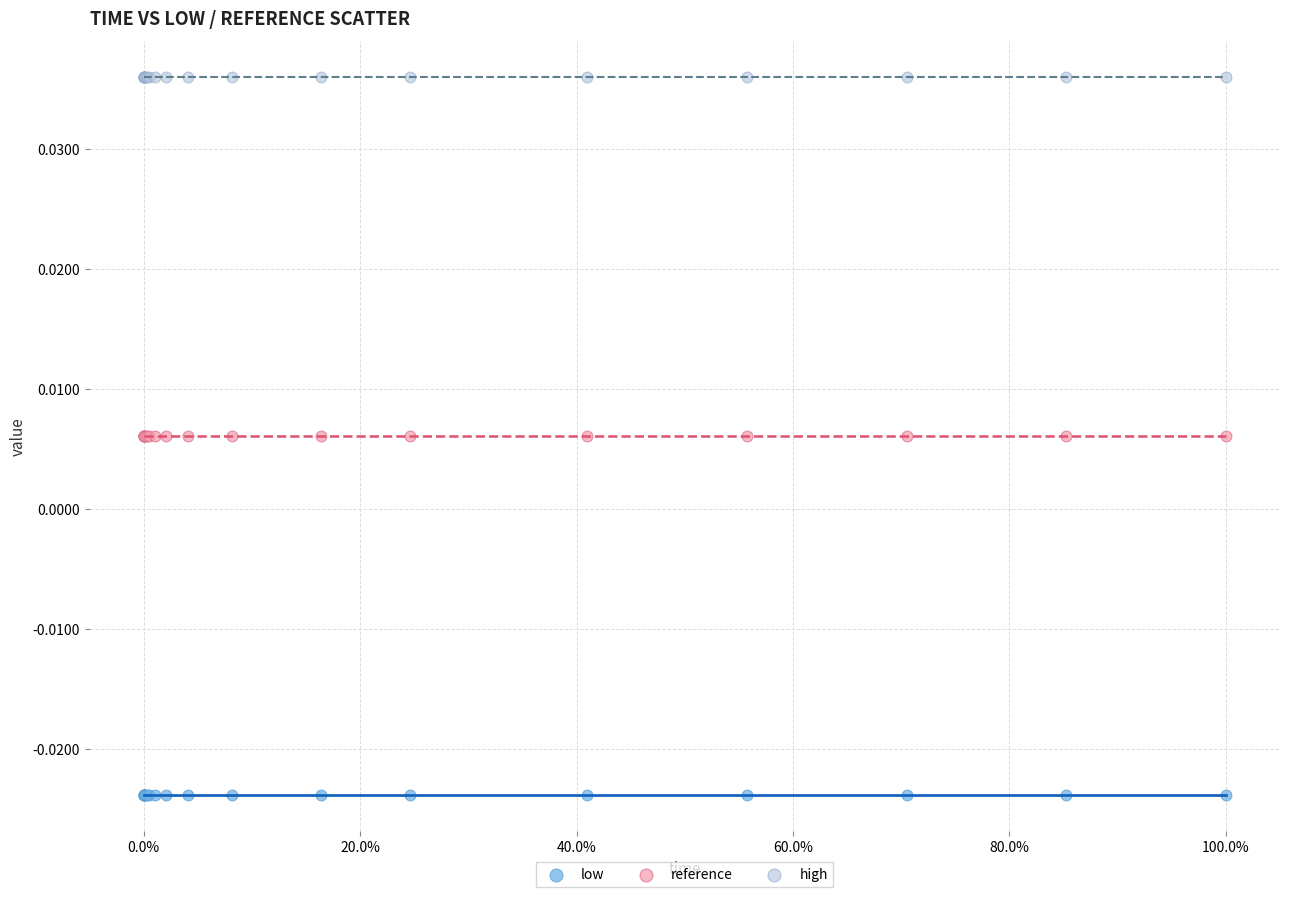

Which series reaches the minimum Y coordinate?

low